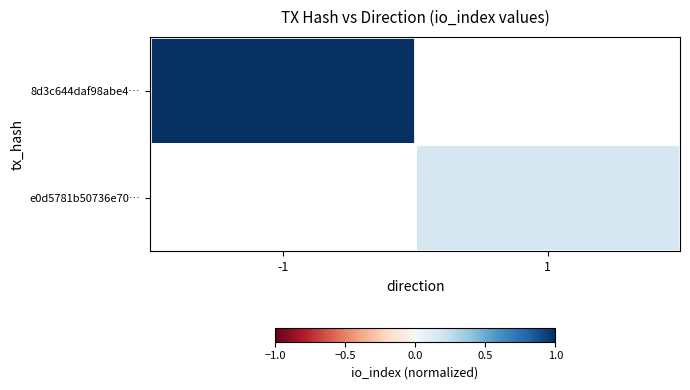

Which category has the highest value in the e0d5781b50736e70… series?

-1